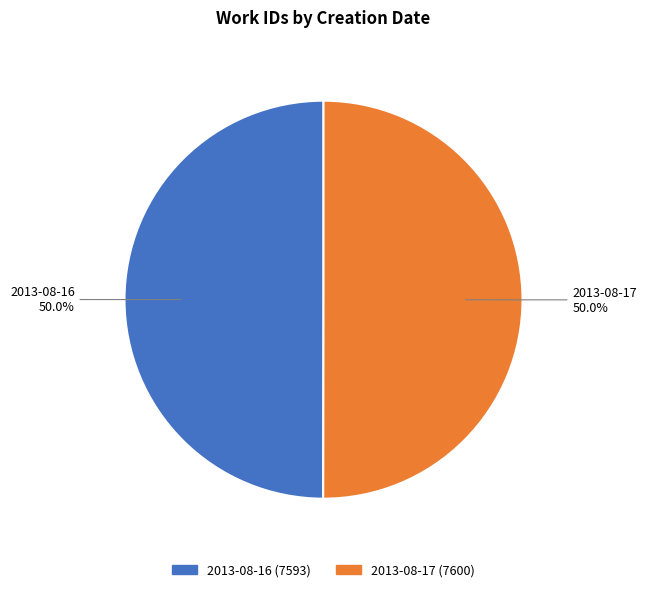

How many slices are in this pie chart?

2